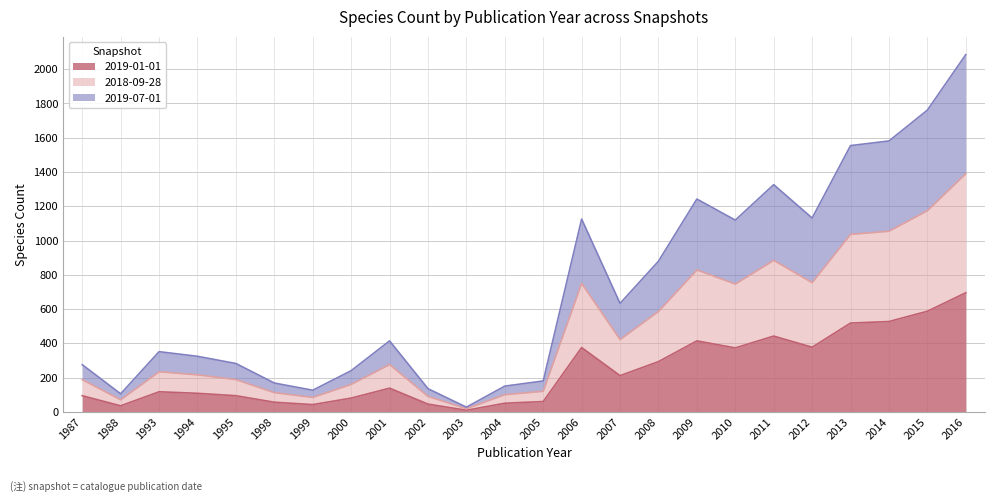

What is the difference between the maximum and minimum values in the 2019-01-01 series?

686